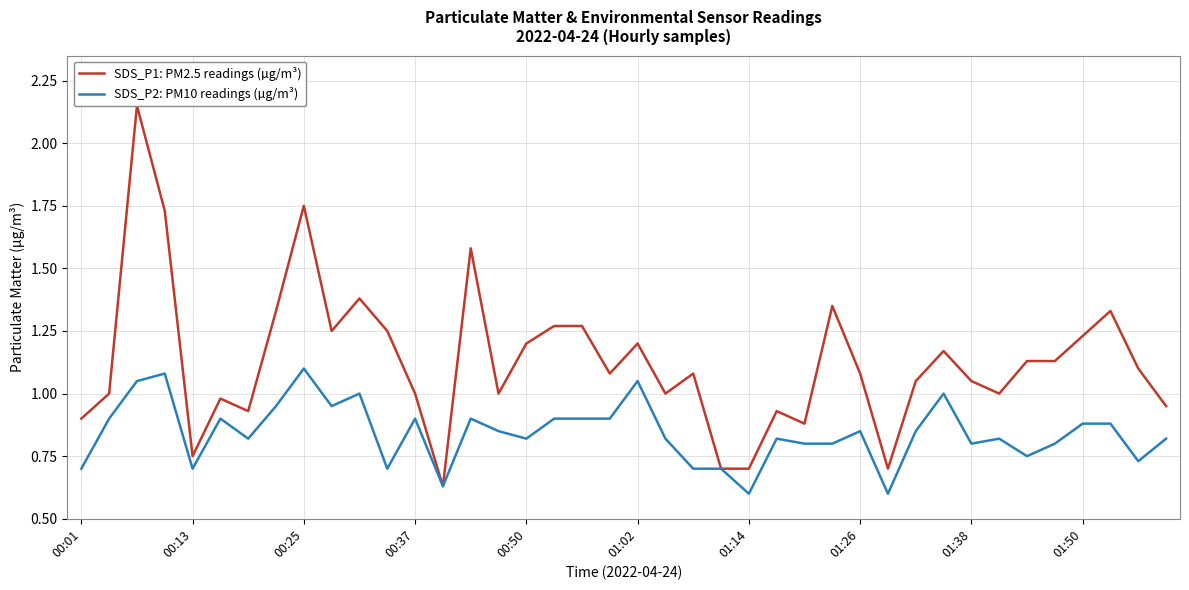

True or false: SDS_P2: PM10 readings (µg/m³) has a value of 0.9 at 00:37.

True